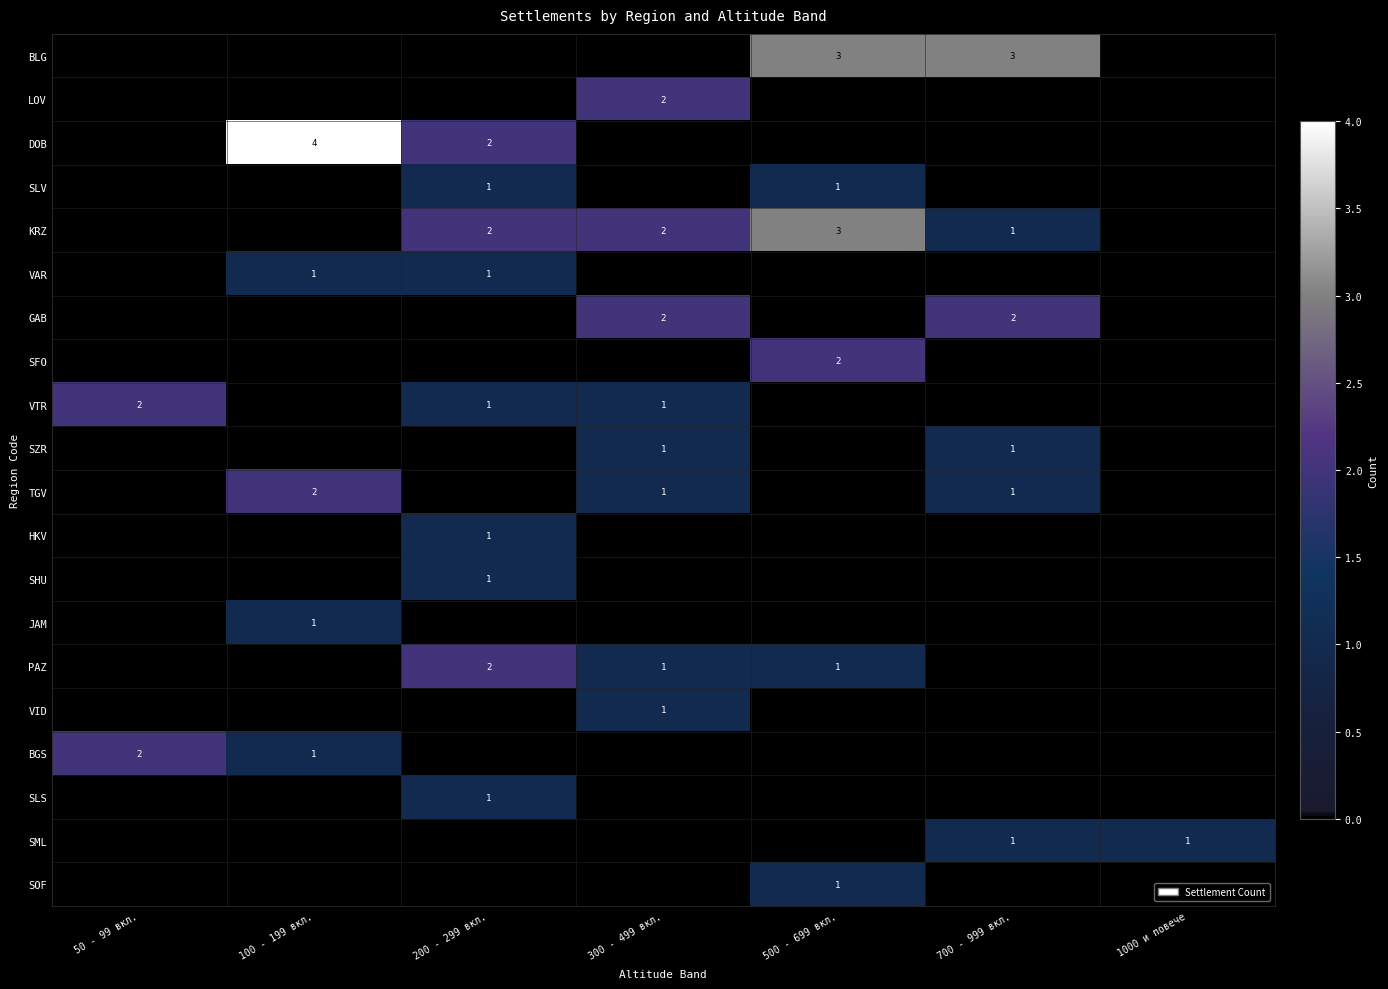

Is it true that BLG equals 3 at 700 - 999 вкл.?

True